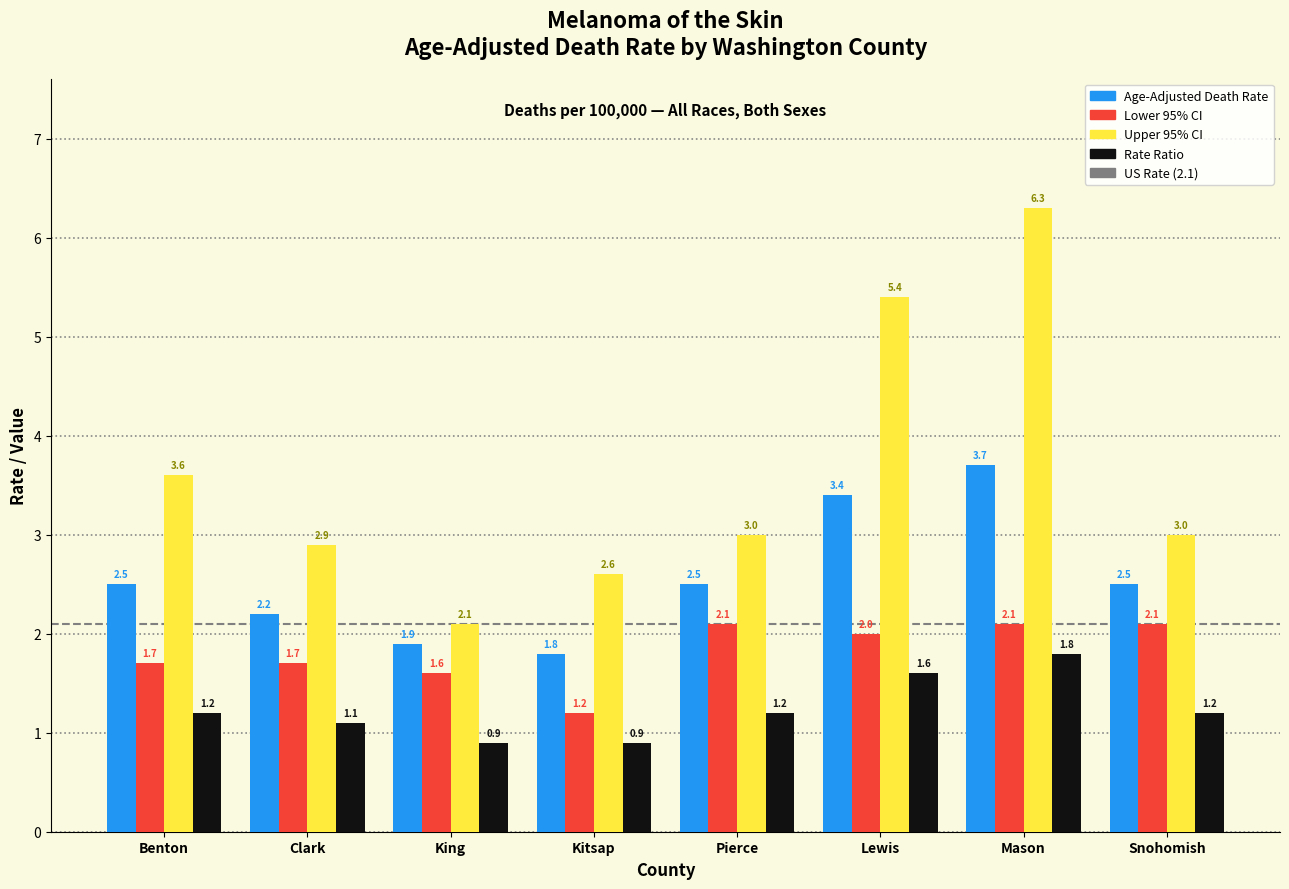

What is the difference between the Lower 95% CI values at Mason and Lewis?

0.1